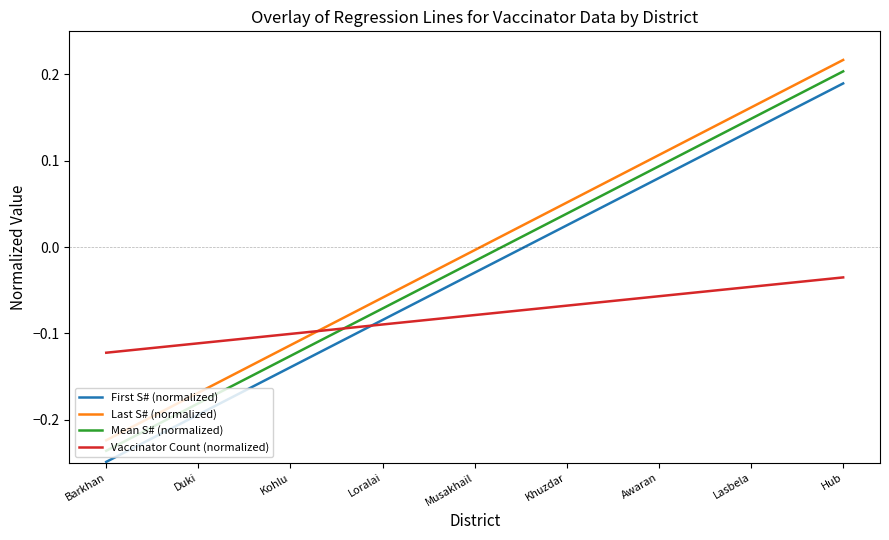

Does the chart have visible grid lines?

No